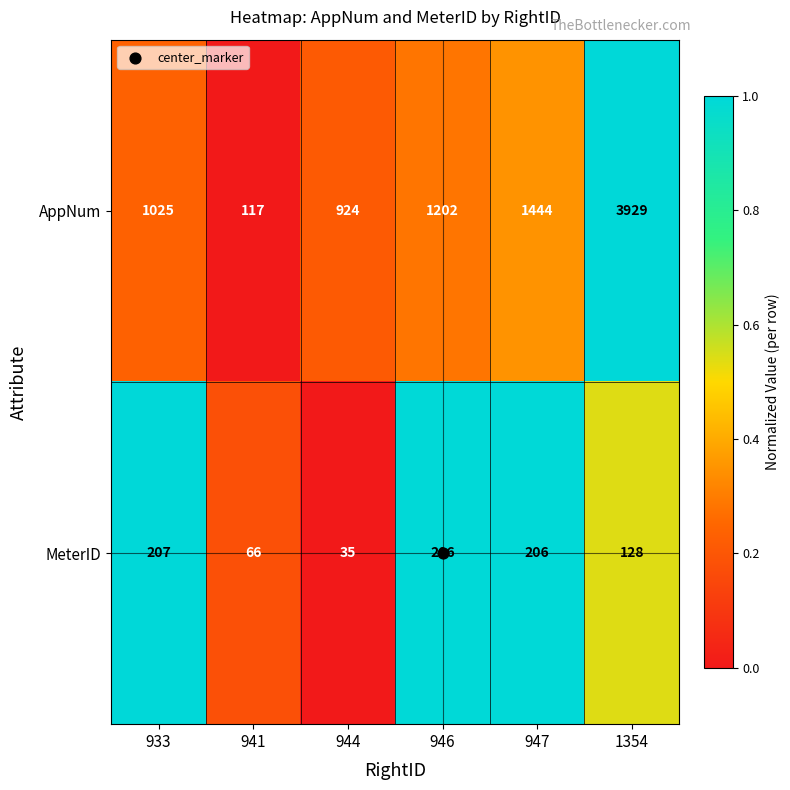

What is the difference between the highest and lowest values at 1354?

3801